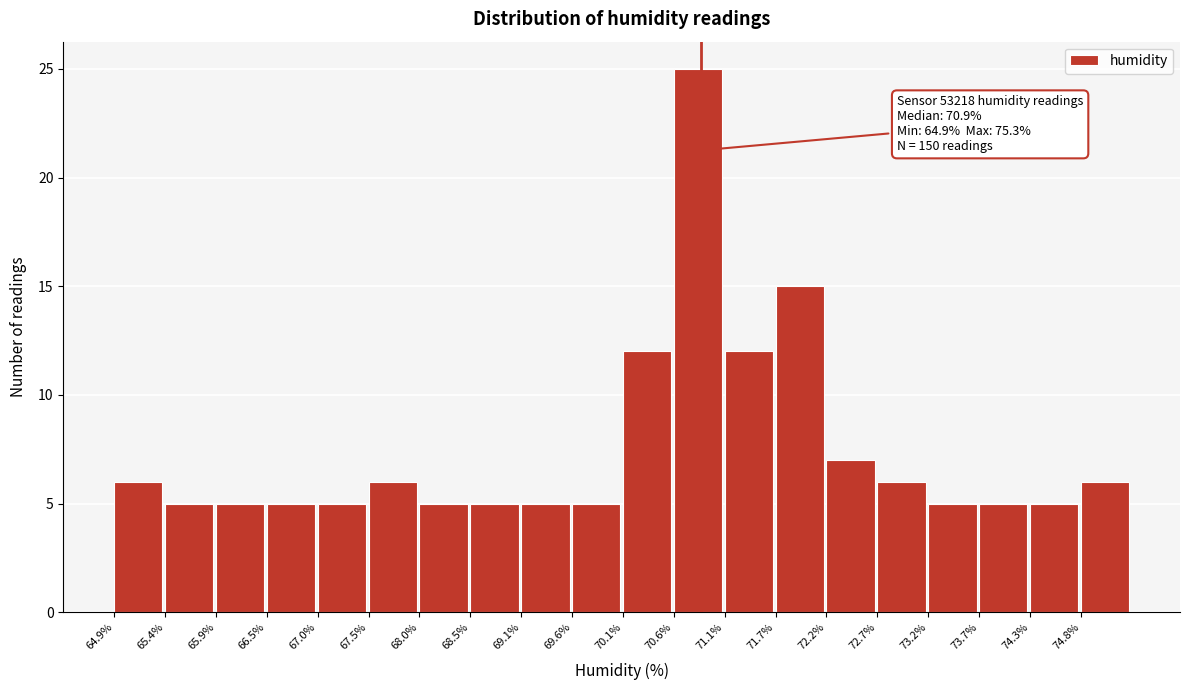

Which range on the x-axis has the tallest bar?

70.62 to 71.14